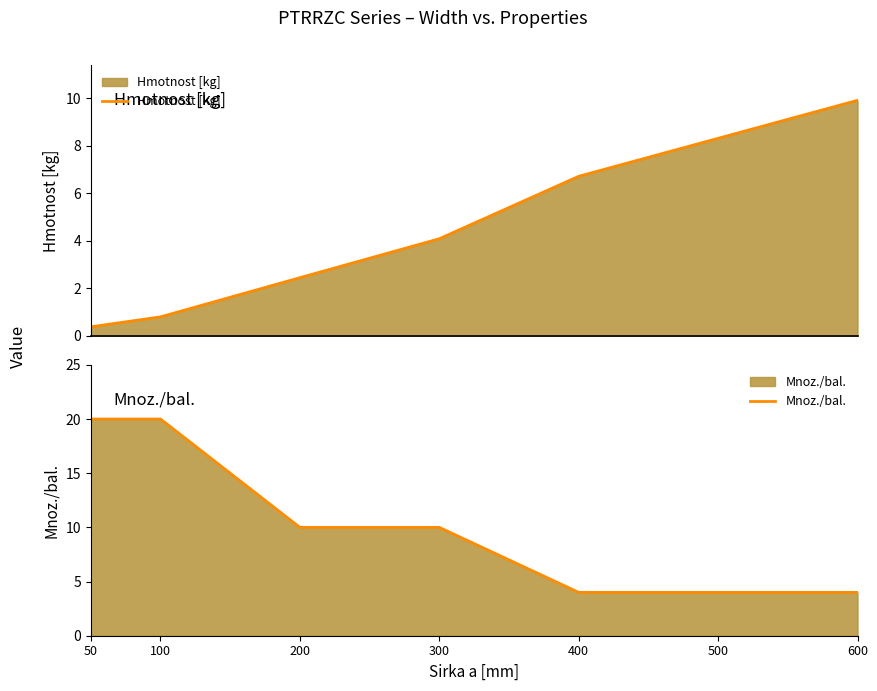

Which series has the largest range (max minus min)?

Mnoz./bal.